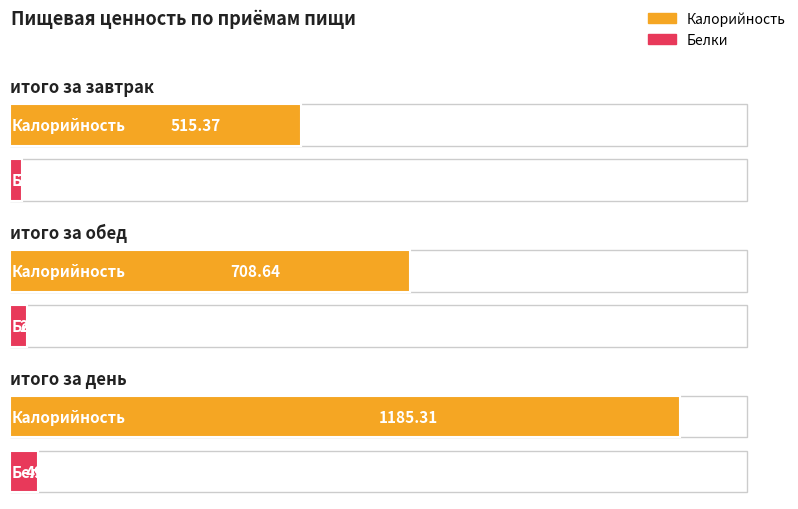

How many groups of bars are there?

3